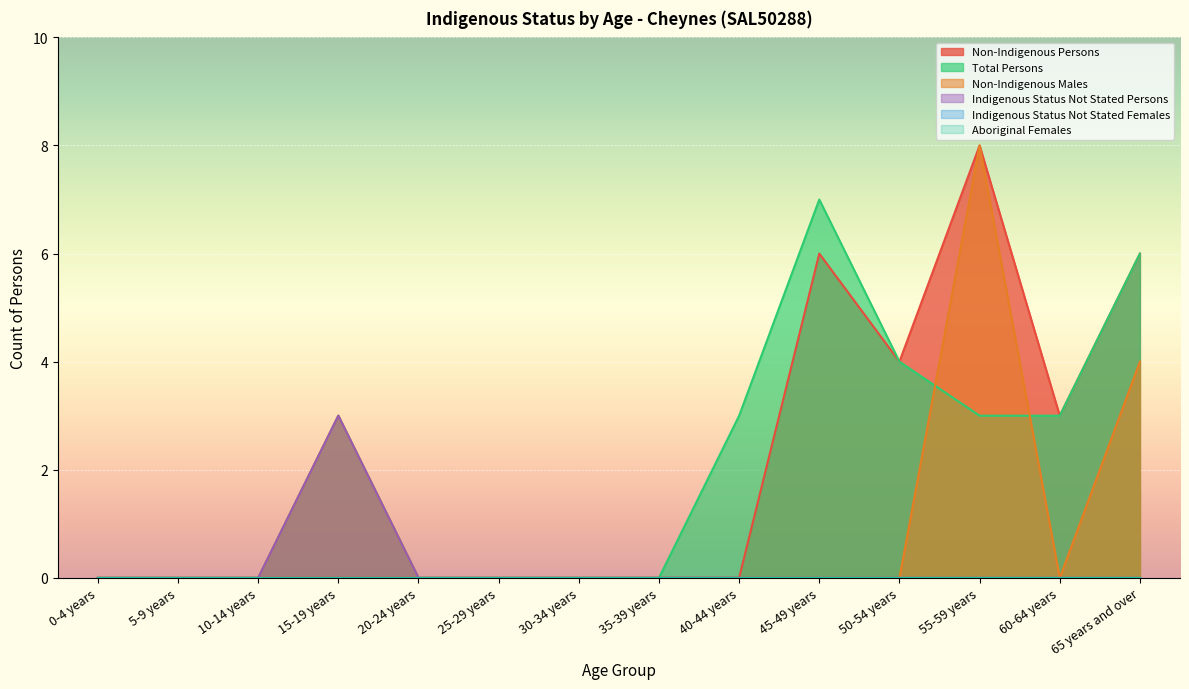

What is the difference between the maximum and minimum values in the Non-Indigenous Males series?

8